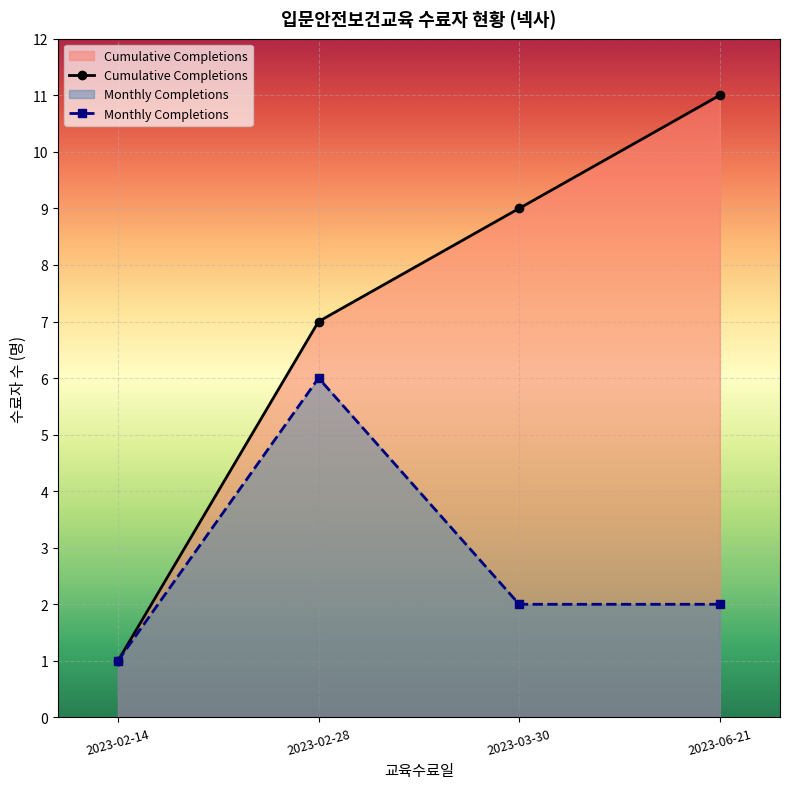

The chart shows a value of 7 at 2023-02-28. True or false?

True